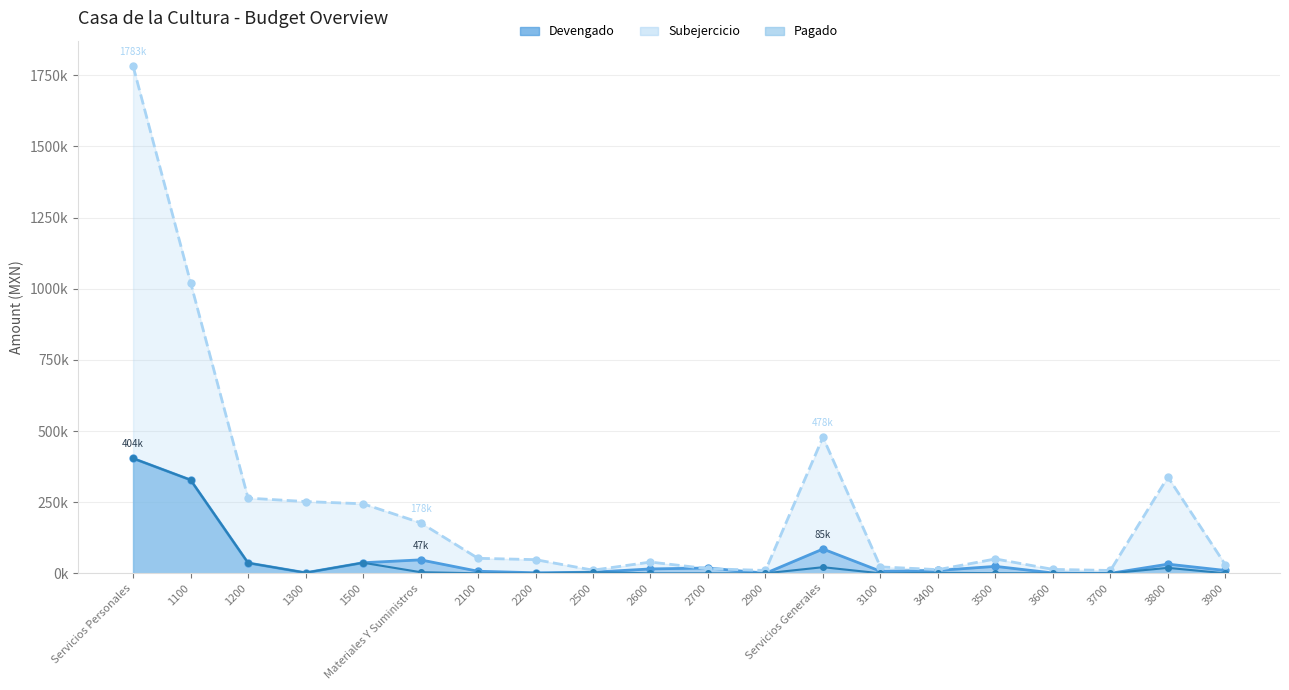

How many values in the Devengado series are below 15431?

10